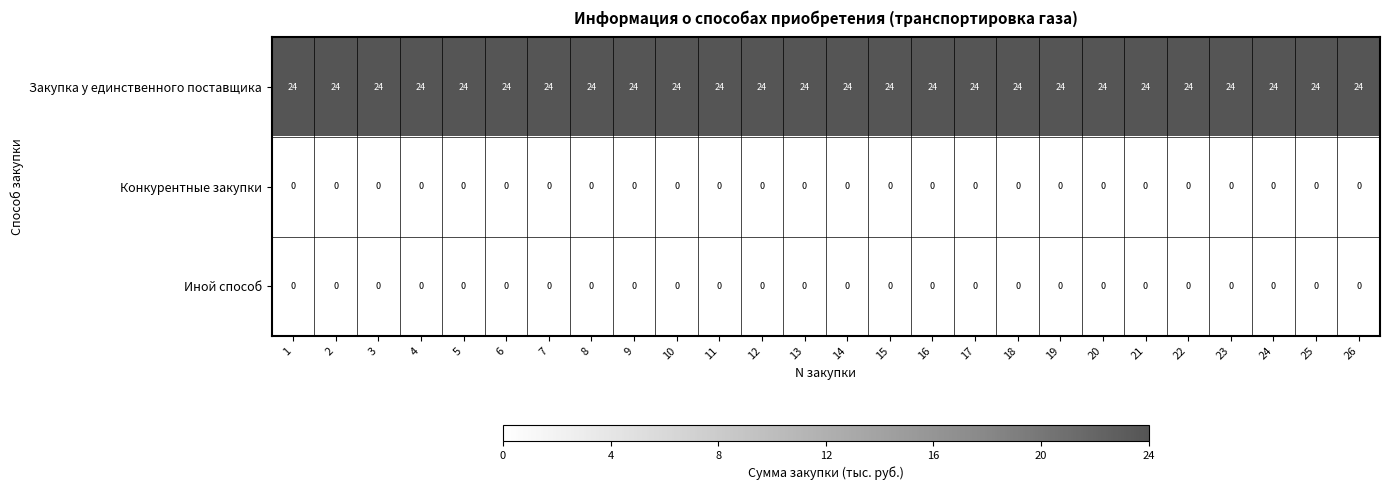

Count the number of data series in this chart.

3